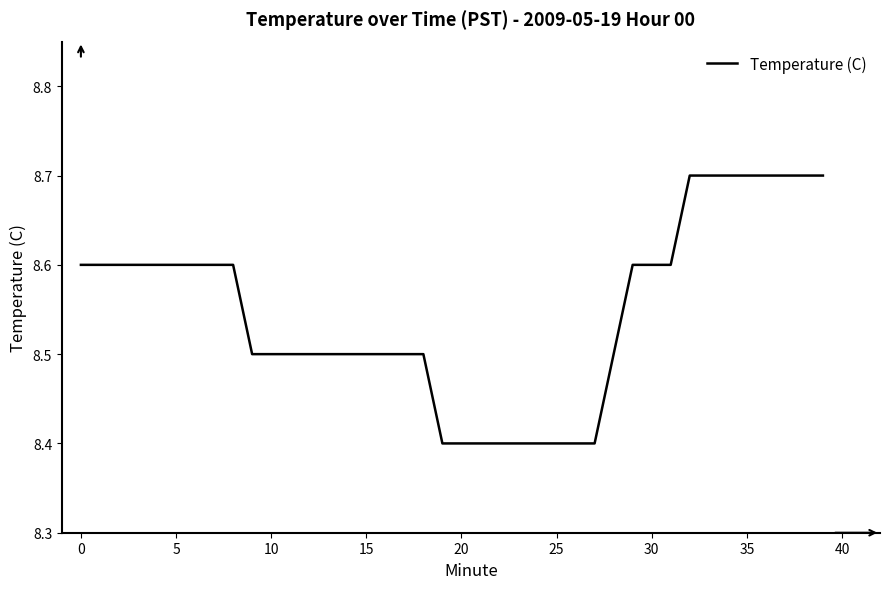

What is the greatest value displayed?

8.7